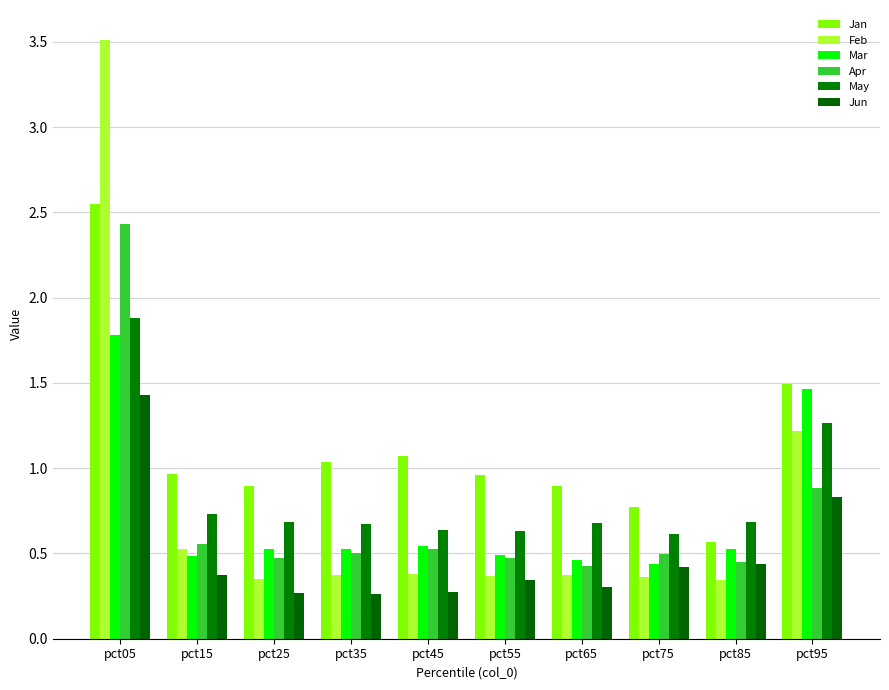

Rank the categories by Mar value from highest to lowest.

pct05, pct95, pct45, pct25, pct35, pct85, pct55, pct15, pct65, pct75